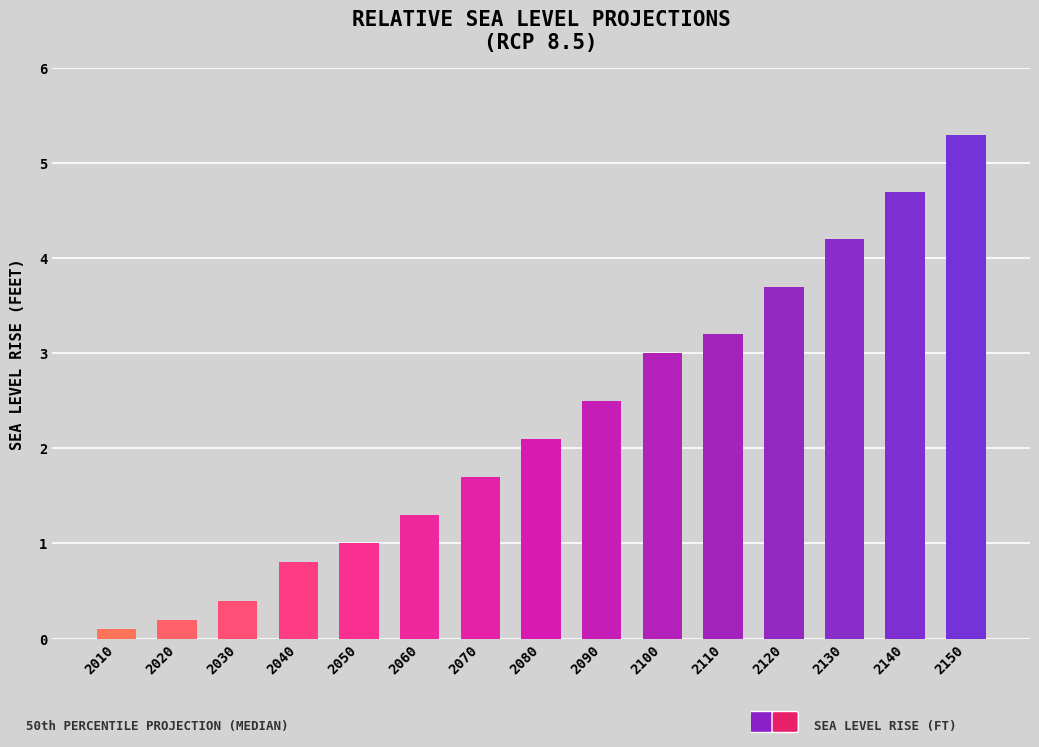

How many data points are above 2?

8